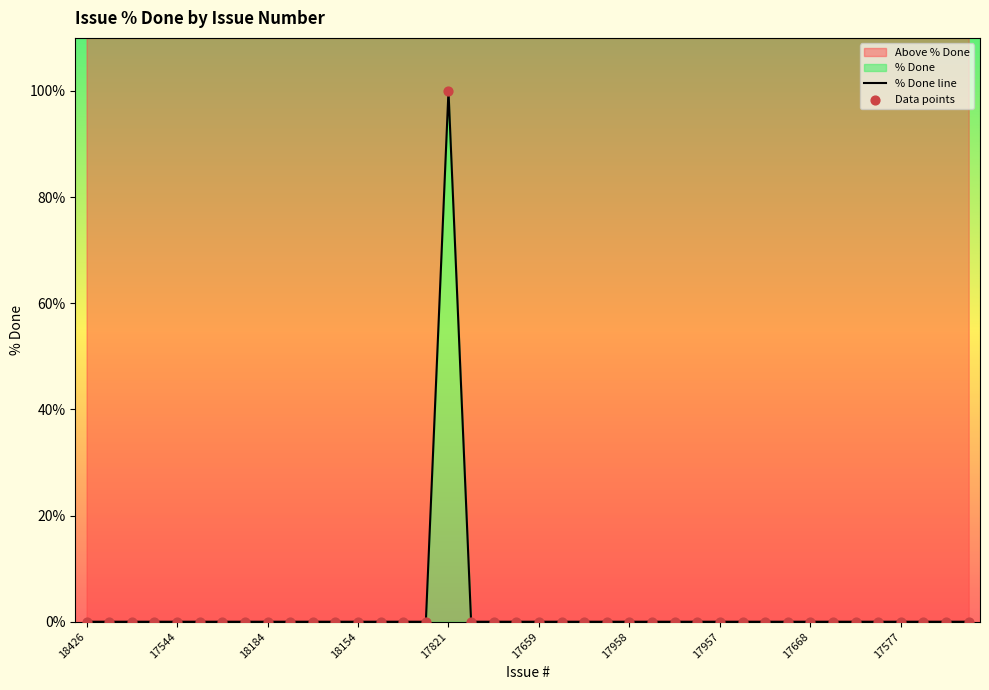

Which series has the largest total across all categories?

% Done line